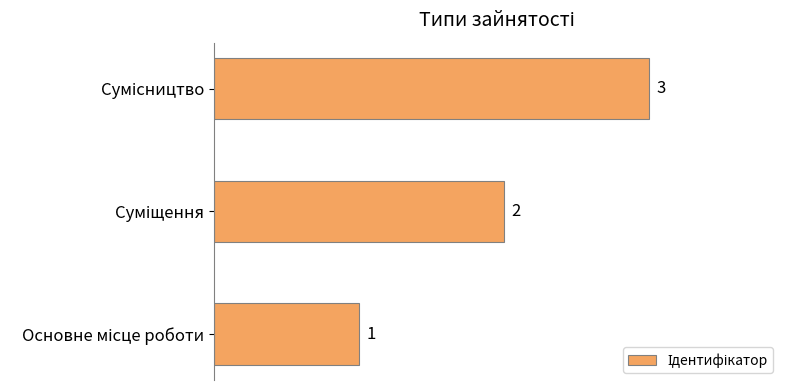

How many values are between 1 and 3?

3